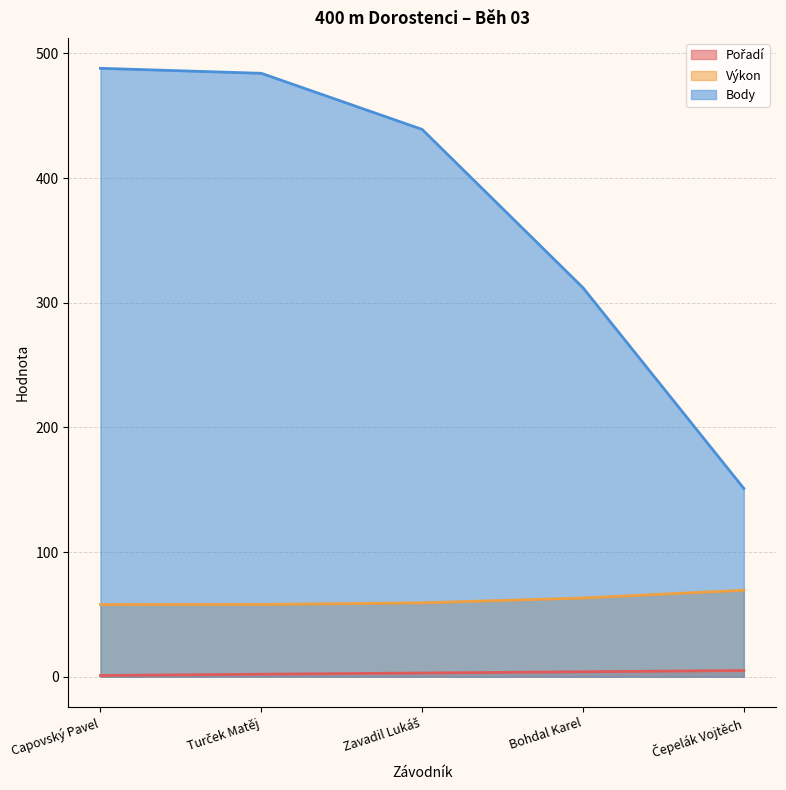

True or false: Body and Pořadí cross at least once.

False